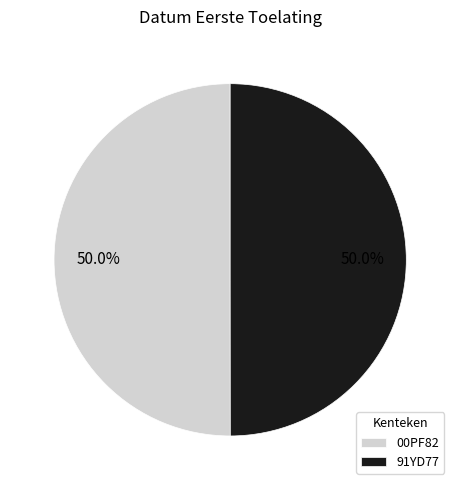

Is it true that 91YD77 is 38% of the pie?

False